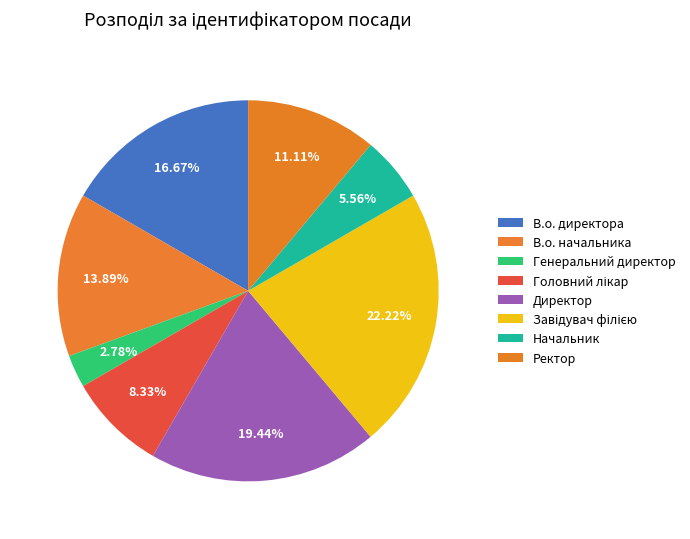

Is there any slice that represents more than half of the pie?

No